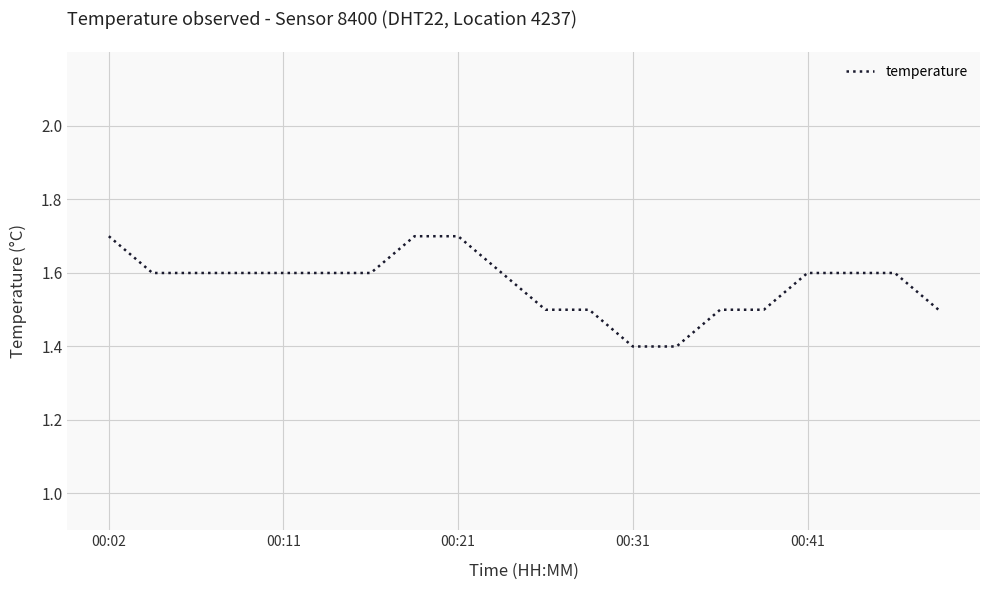

What is the smallest value displayed?

1.4